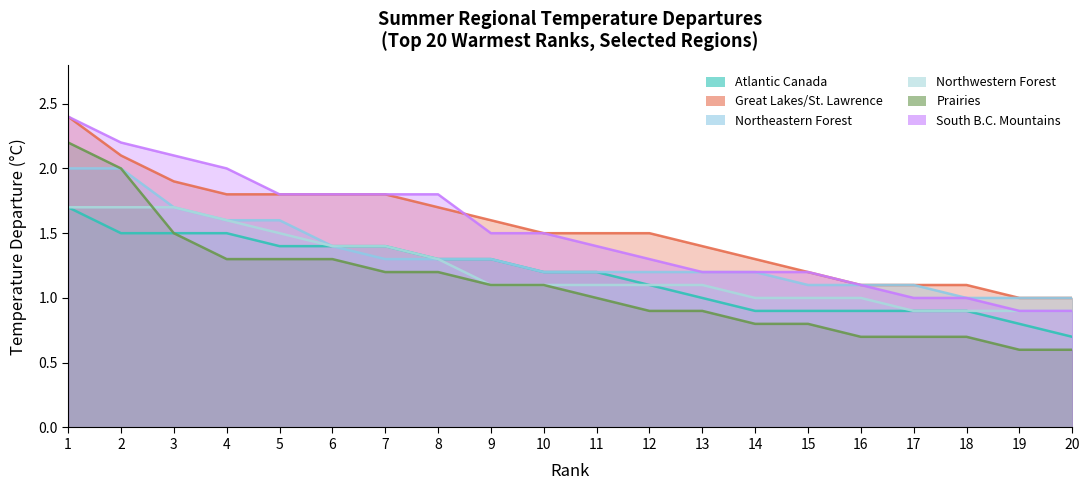

What is the difference between the maximum and minimum values in the Northeastern Forest series?

1.0